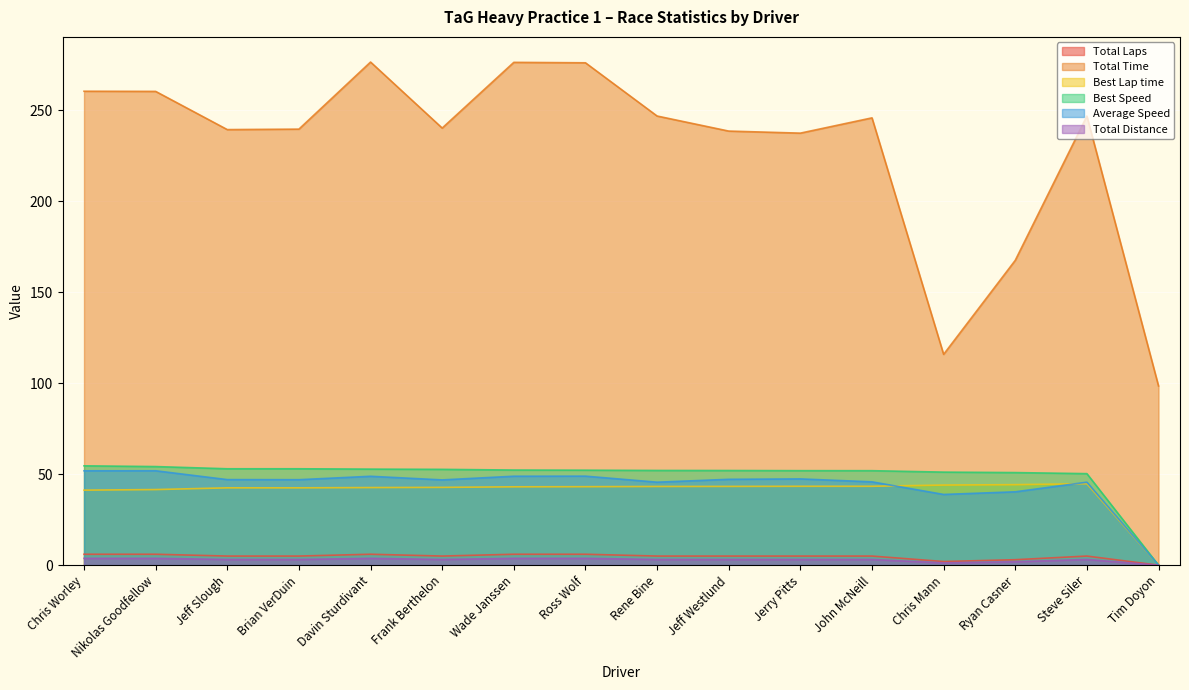

At Nikolas Goodfellow, list the series in order from smallest to largest.

Total Distance, Total Laps, Best Lap time, Average Speed, Best Speed, Total Time